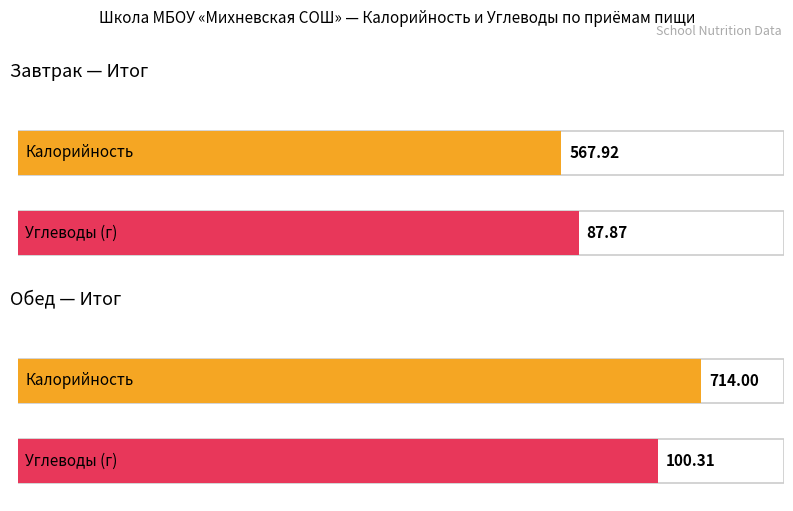

Which series has the largest range (max minus min)?

Калорийность